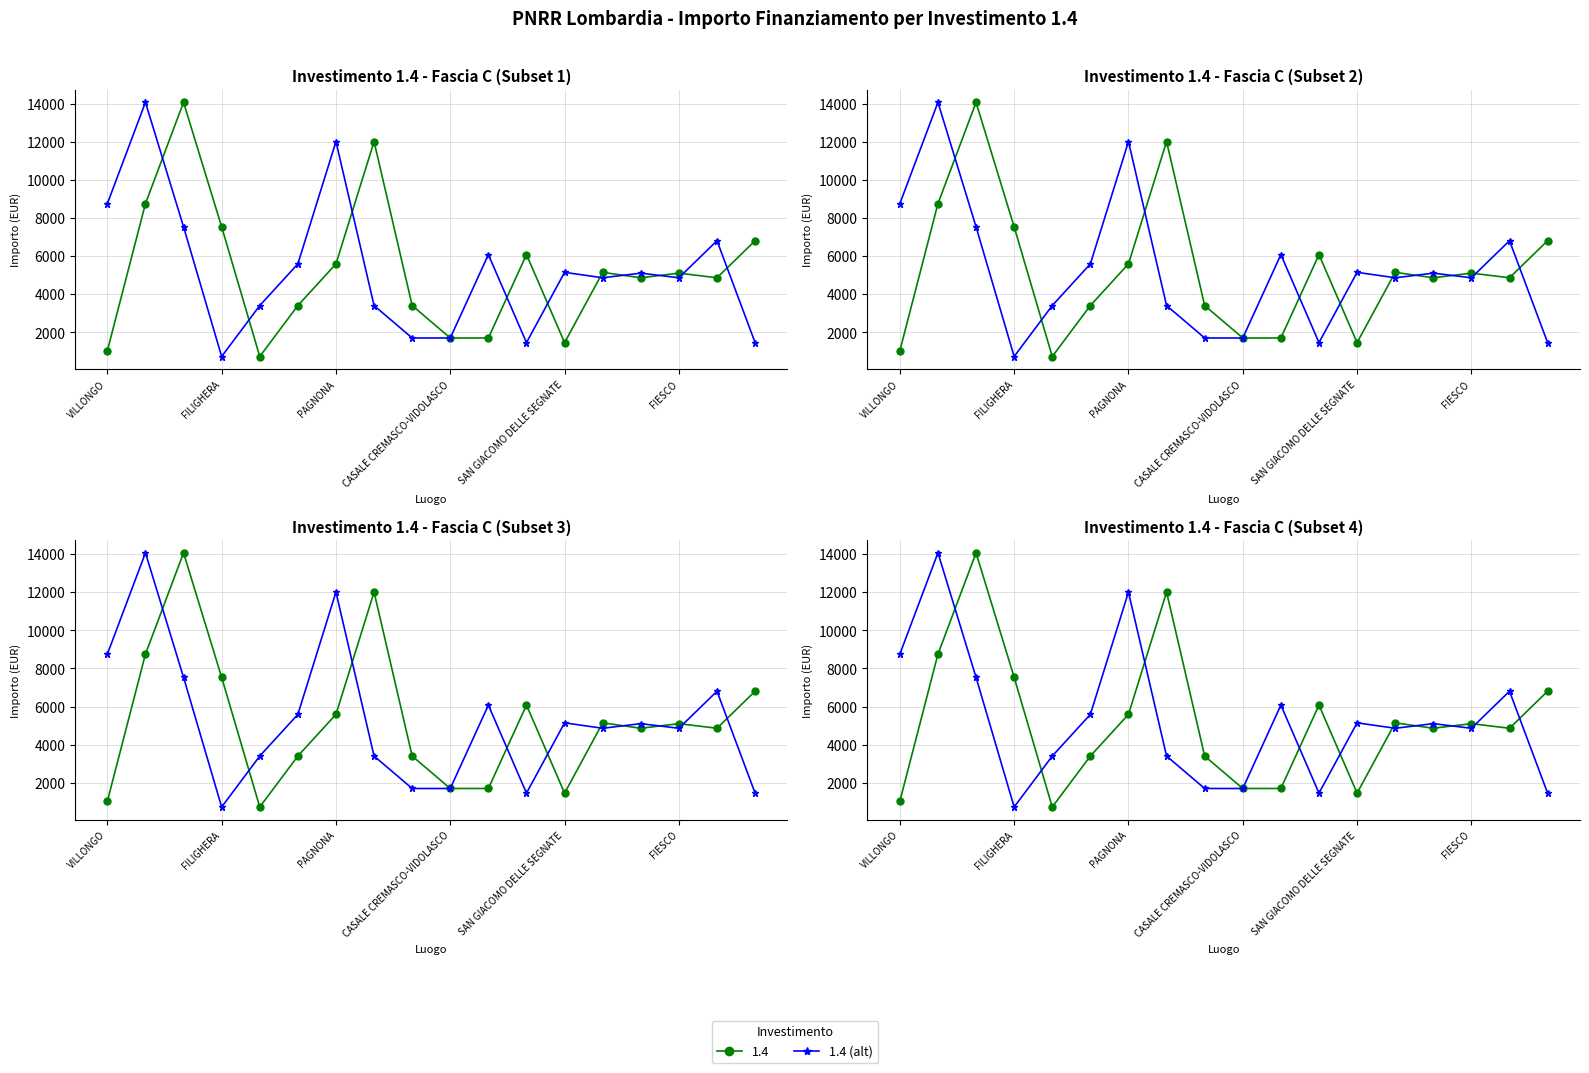

Approximately how many times larger is the value at 11 compared to 15?

0.3